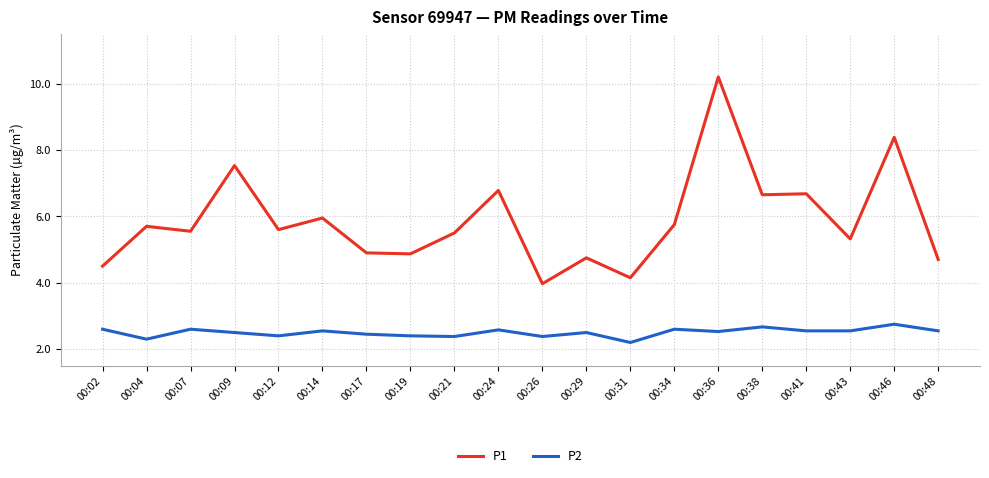

Which series has the largest range (max minus min)?

P1